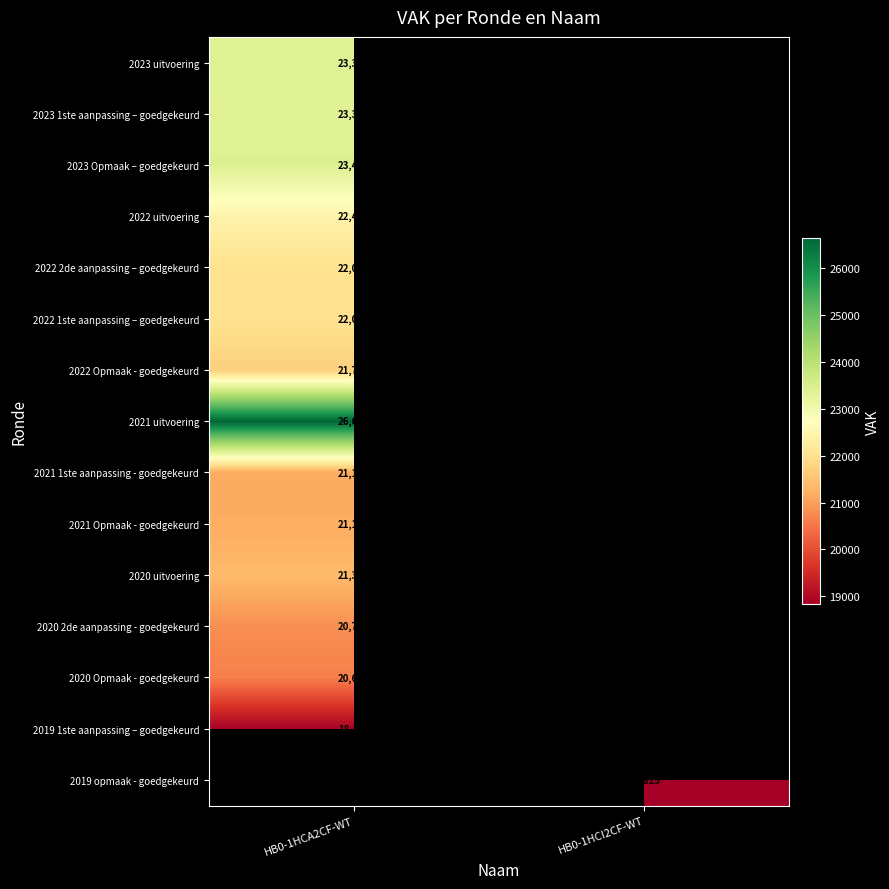

The value of 2022 uitvoering at HB0-1HCA2CF-WT is 22433. True or false?

True